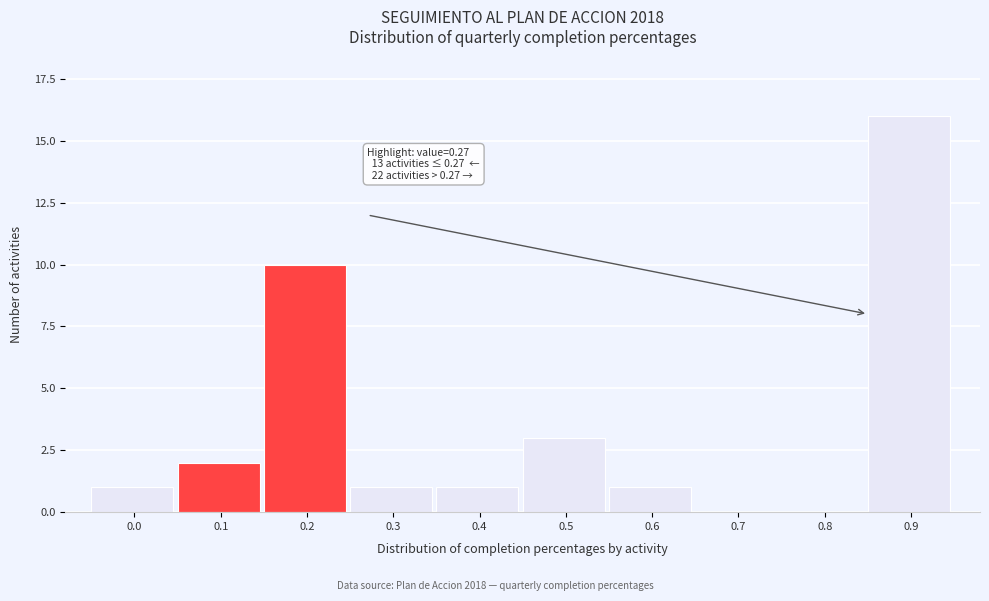

Reading right to left, what are all the values shown in this chart?

0.9=16	0.8=0	0.7=0	0.6=1	0.5=3	0.4=1	0.3=1	0.2=10	0.1=2	0.0=1